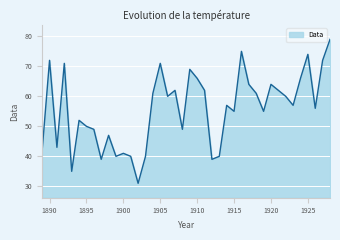

What is the greatest value displayed?

79